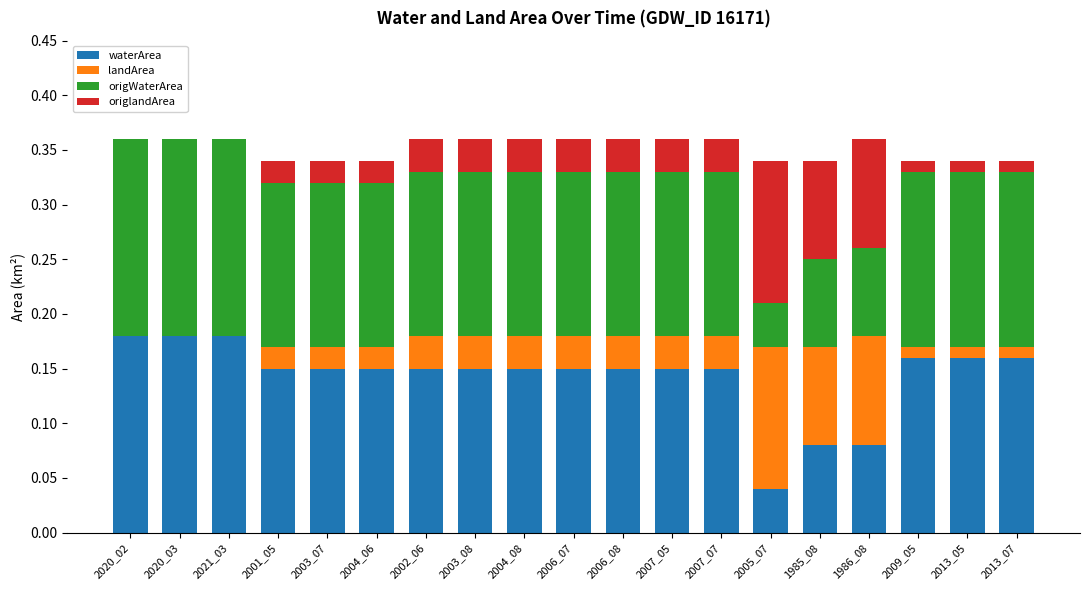

What is the total value across all series at 2020_02?

0.4